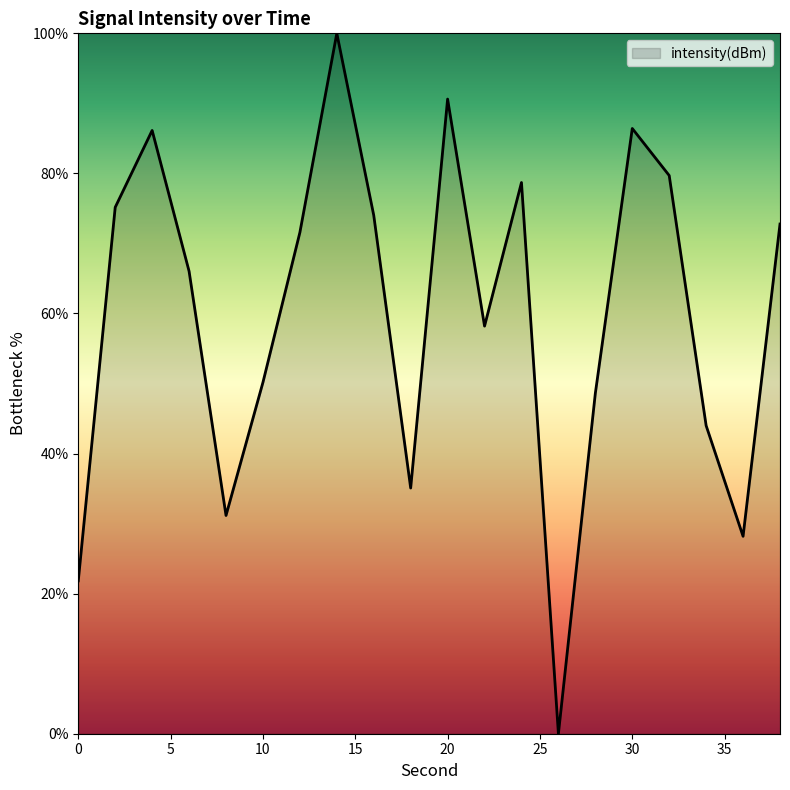

Does the chart have visible grid lines?

No